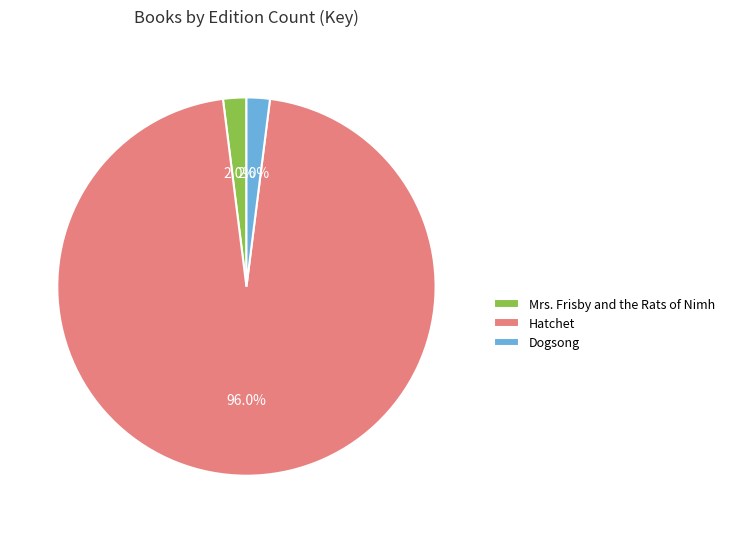

Does Dogsong account for over 50% of the chart?

No